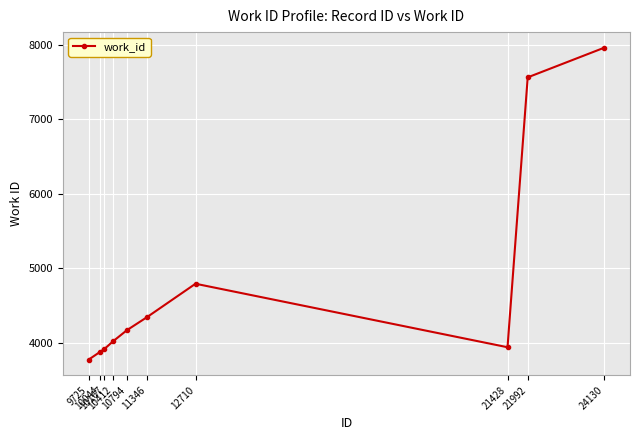

At which category does the chart reach its peak across all series?

24130